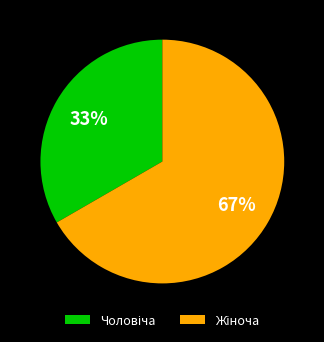

Is there a majority slice in this chart?

Yes